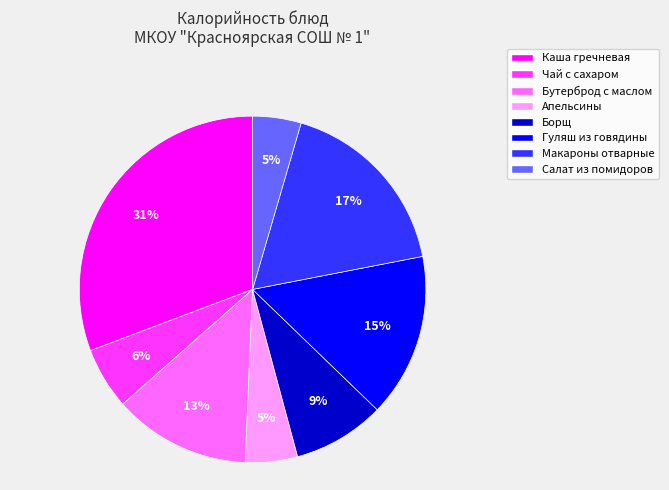

To the nearest percent, what percentage of the pie is Бутерброд с маслом?

13%